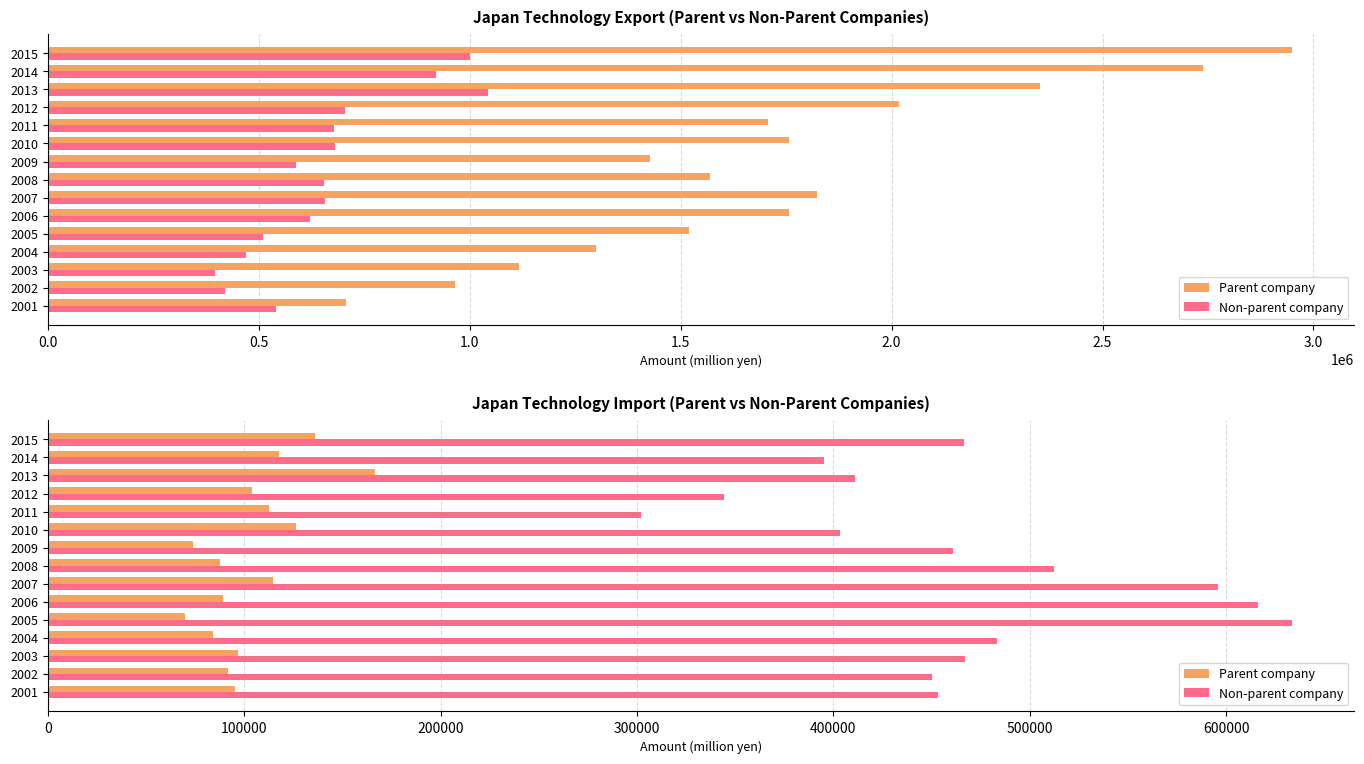

Is it true that Non-parent company equals 466819 at 2003?

True